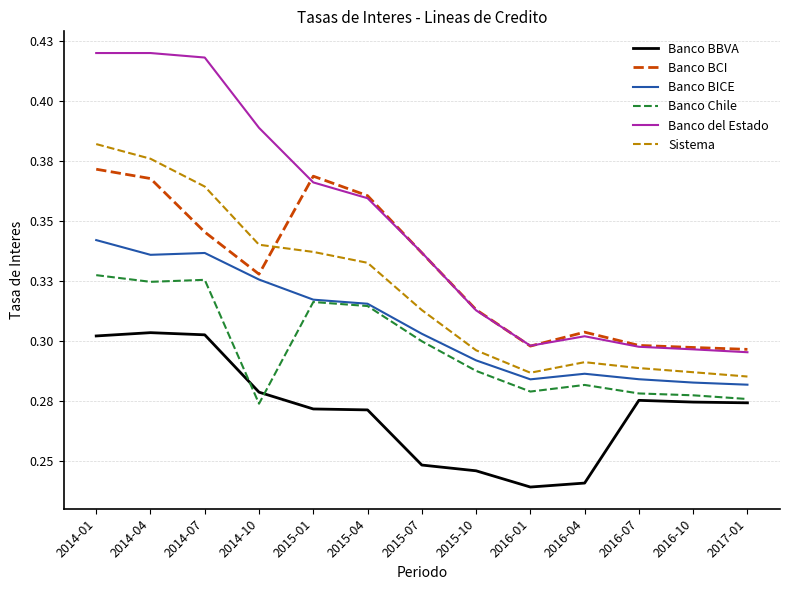

Does the chart display data point markers on the line(s)?

No